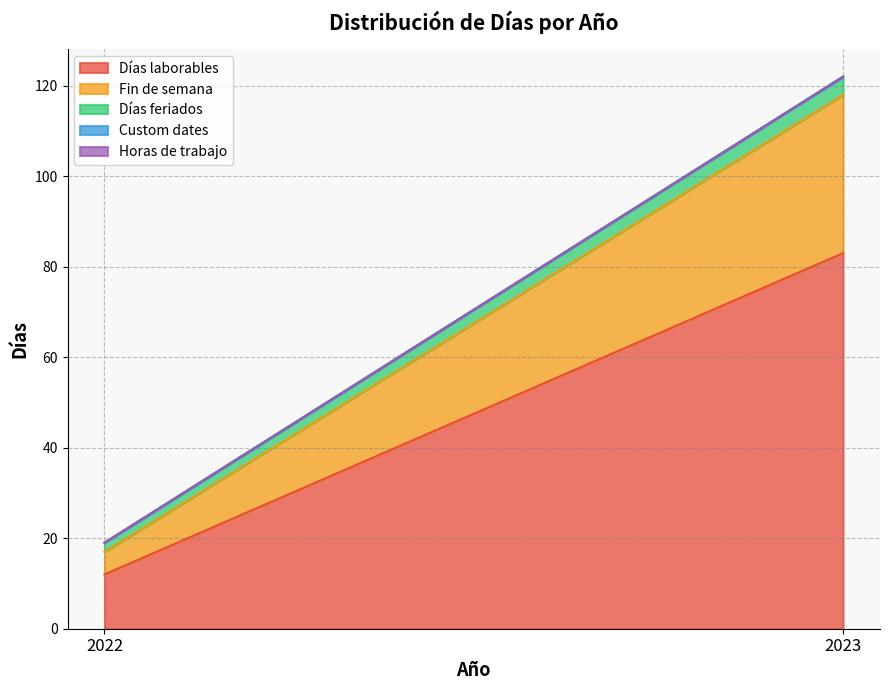

How many Días feriados values are between 2 and 4?

2